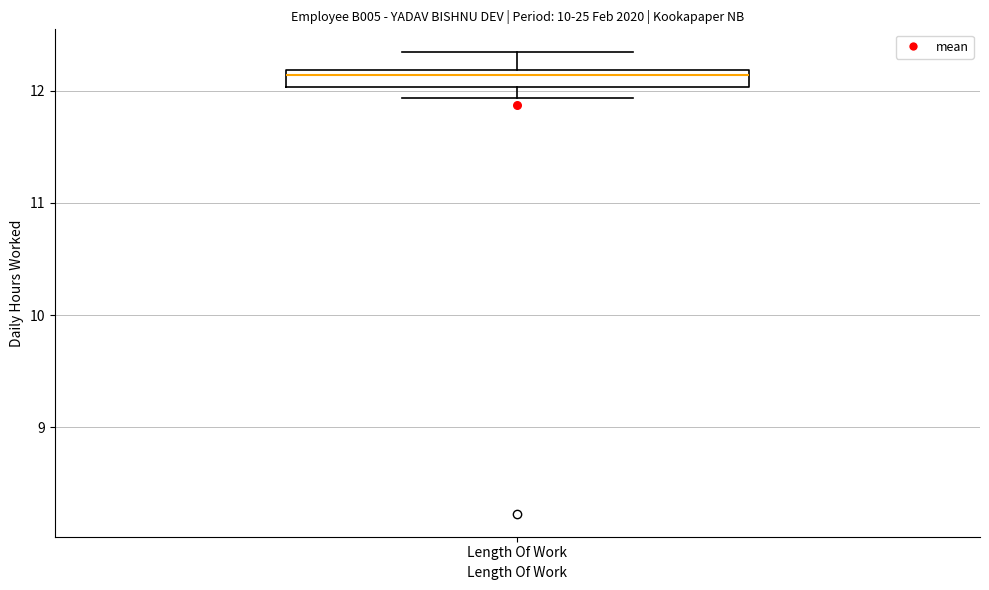

Read this box plot against the y-axis: the position of the median line, the range covered by the box, and the ends of both whiskers. The values are not printed on the chart, so give them approximately, as read against the axis.

median 12.1, box 12.0 to 12.2, whiskers 11.9 to 12.3